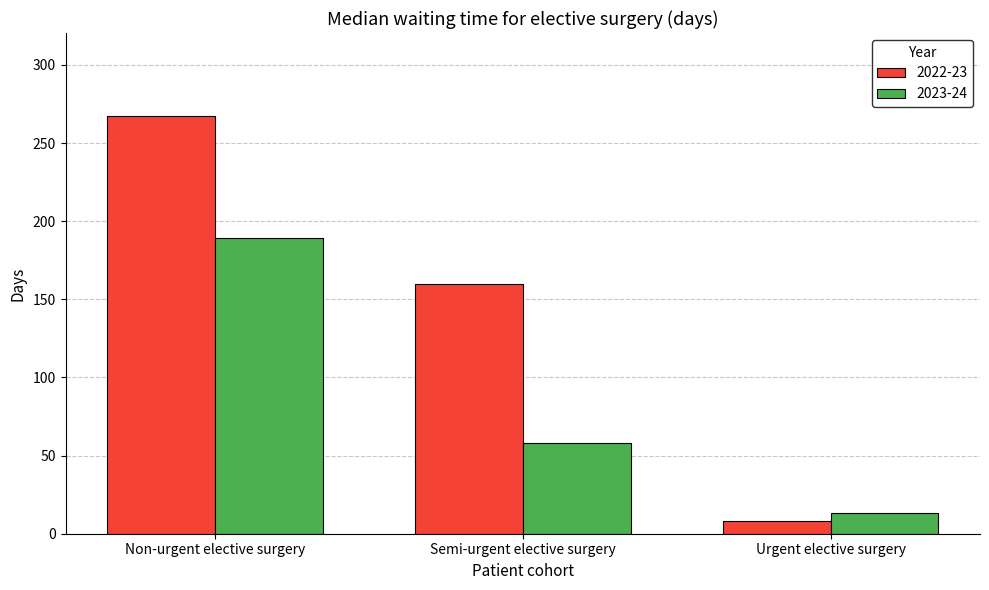

The value of 2023-24 at Urgent elective surgery is 13. True or false?

True